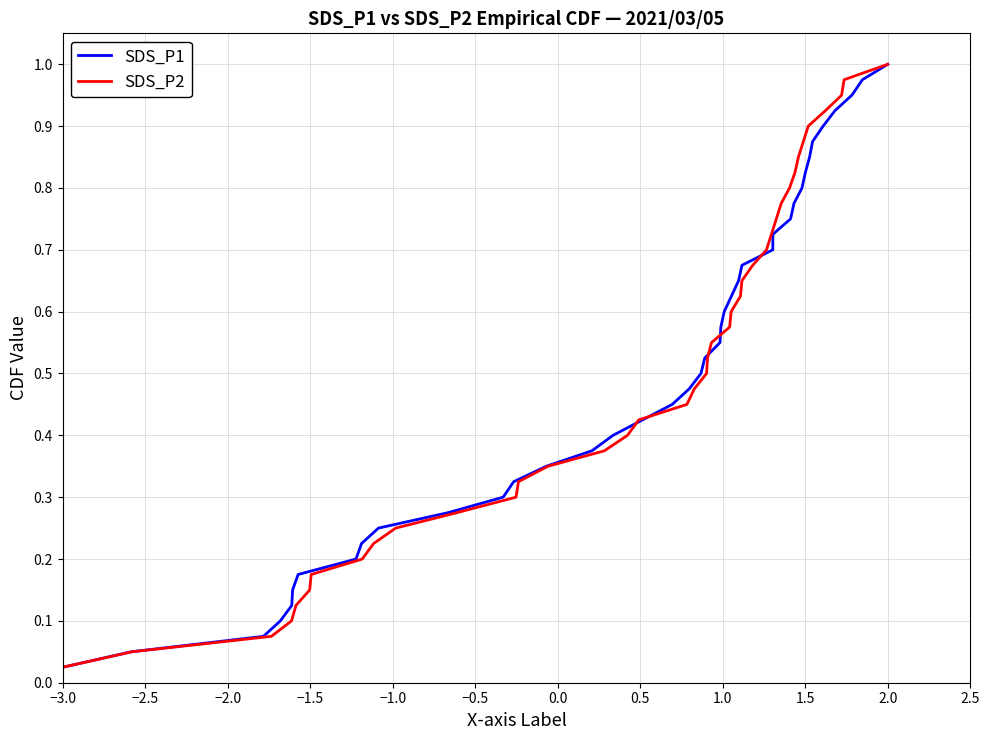

At which label is SDS_P2 closest to 0?

−3.0